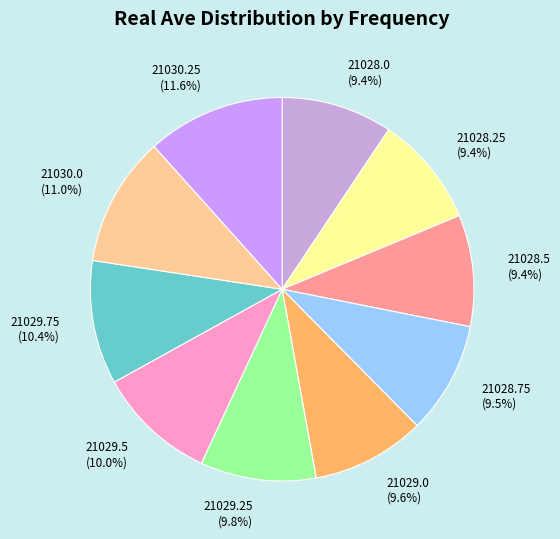

The 21028.5 slice represents 9% of the pie. True or false?

True